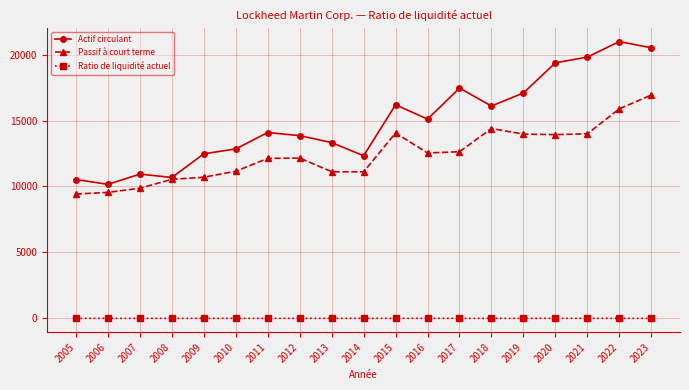

At which category is the sum across all series the highest?

2023